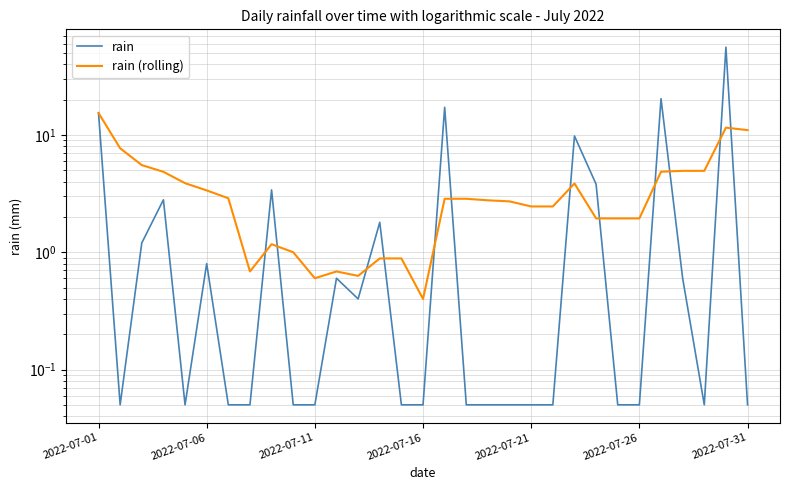

Which series changed the most between 2022-07-26 and 28?

rain (rolling)